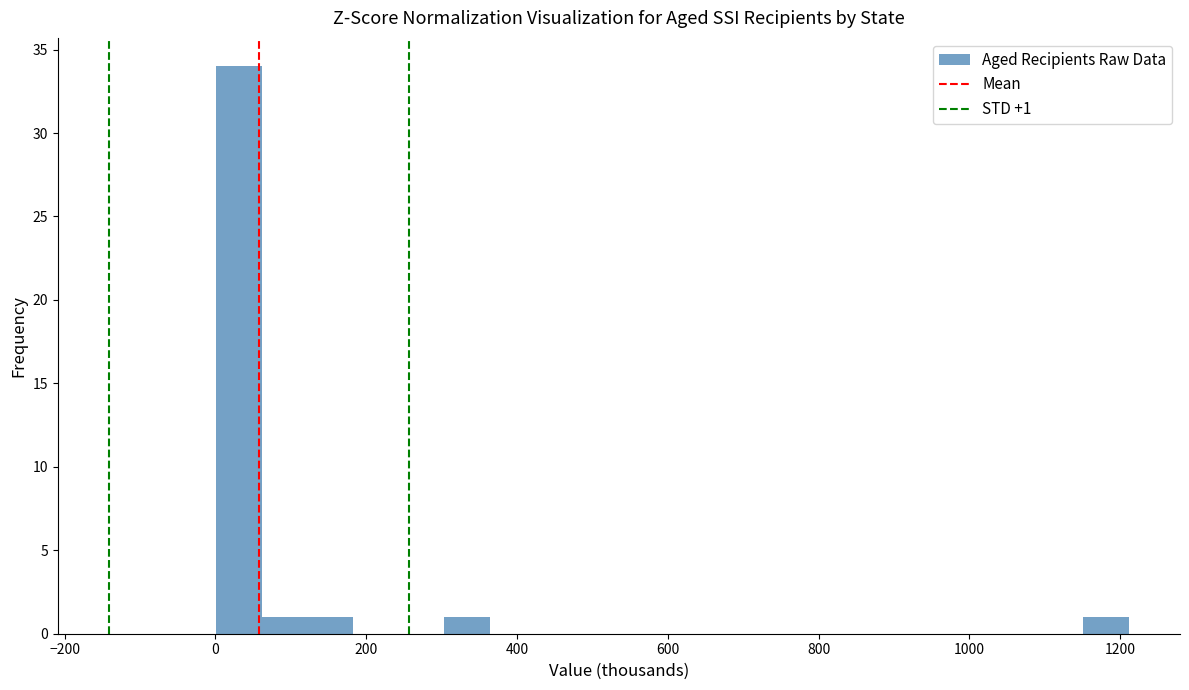

Read against the x-axis, roughly where is the centre of the tallest bar?

40